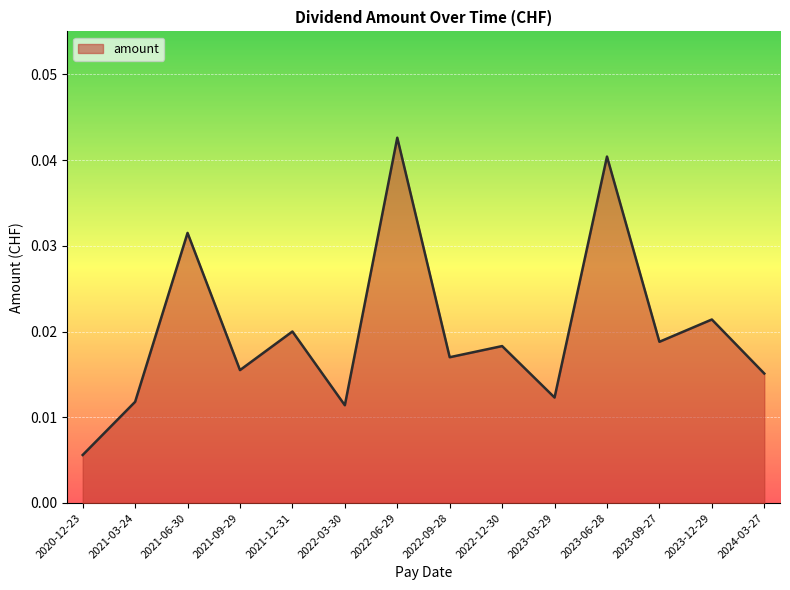

At which category does the chart reach its peak across all series?

2022-06-29